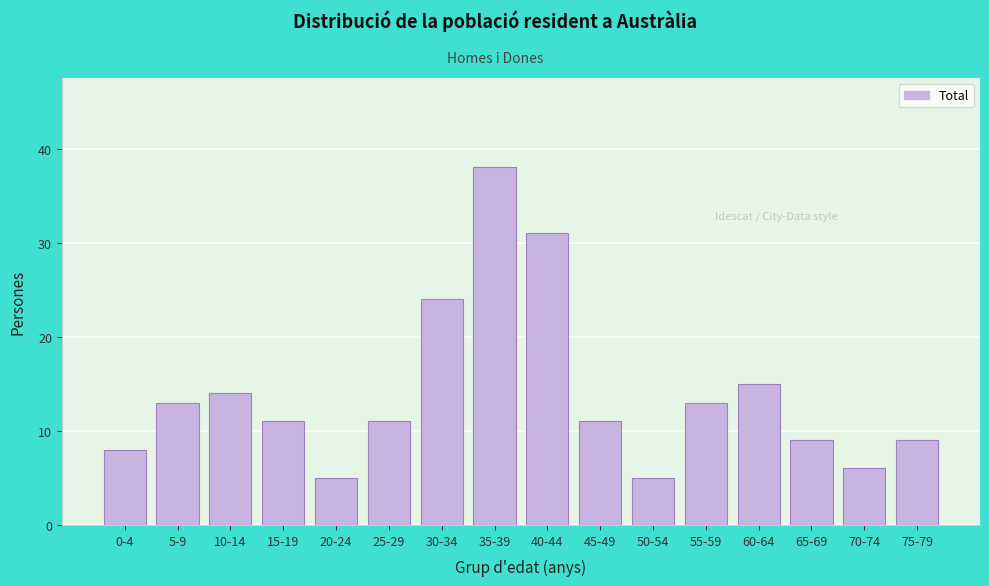

Reading right to left, what are all the values shown in this chart?

75-79=9	70-74=6	65-69=9	60-64=15	55-59=13	50-54=5	45-49=11	40-44=31	35-39=38	30-34=24	25-29=11	20-24=5	15-19=11	10-14=14	5-9=13	0-4=8